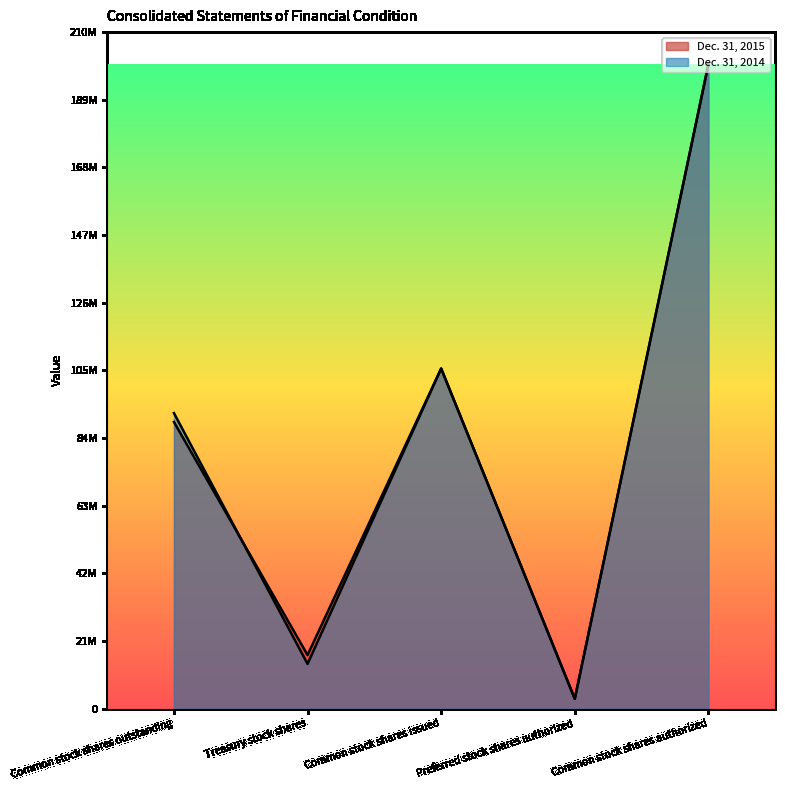

What is the sum of the Dec. 31, 2015 values at Preferred stock shares authorized and Common stock shares authorized?

203000000